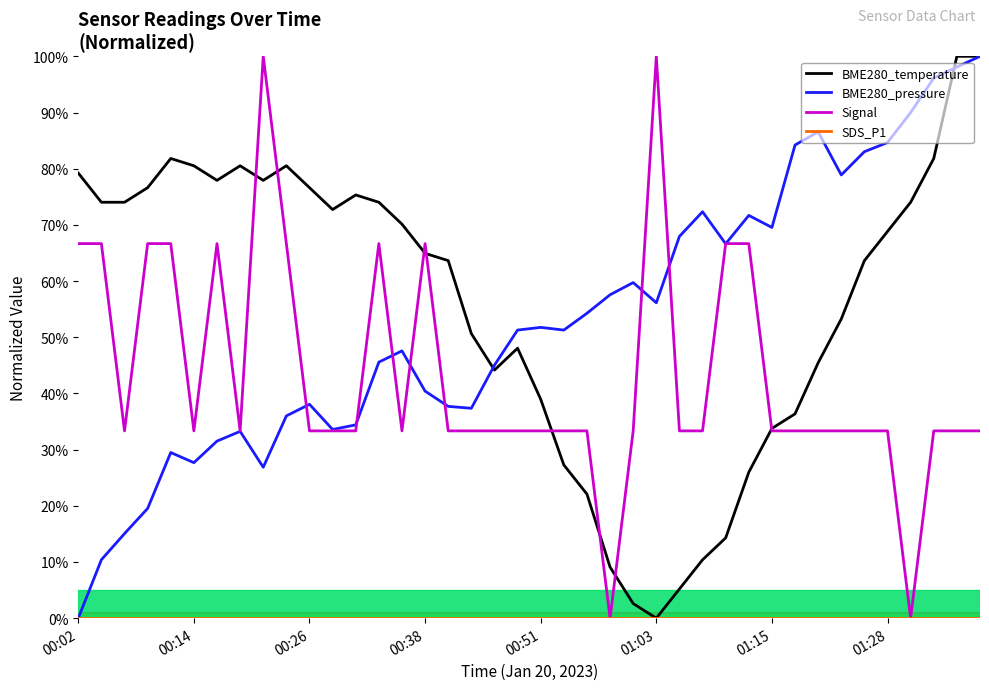

What is the greatest value displayed?

100.0